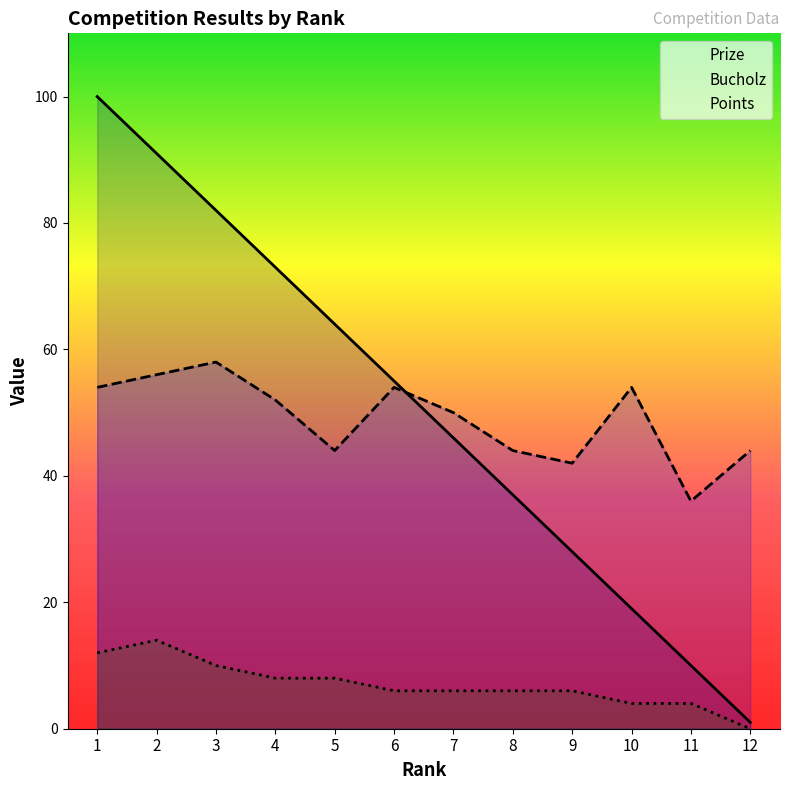

What are all the series names shown in the legend?

Prize, Bucholz, Points